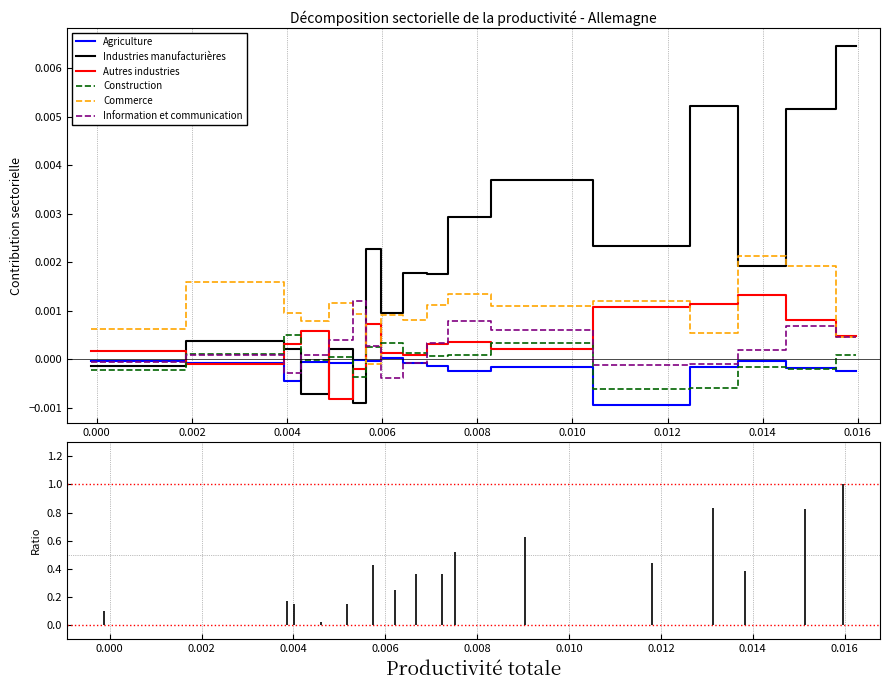

After their last crossing, which series has the higher values: Industries manufacturières or Autres industries?

Industries manufacturières